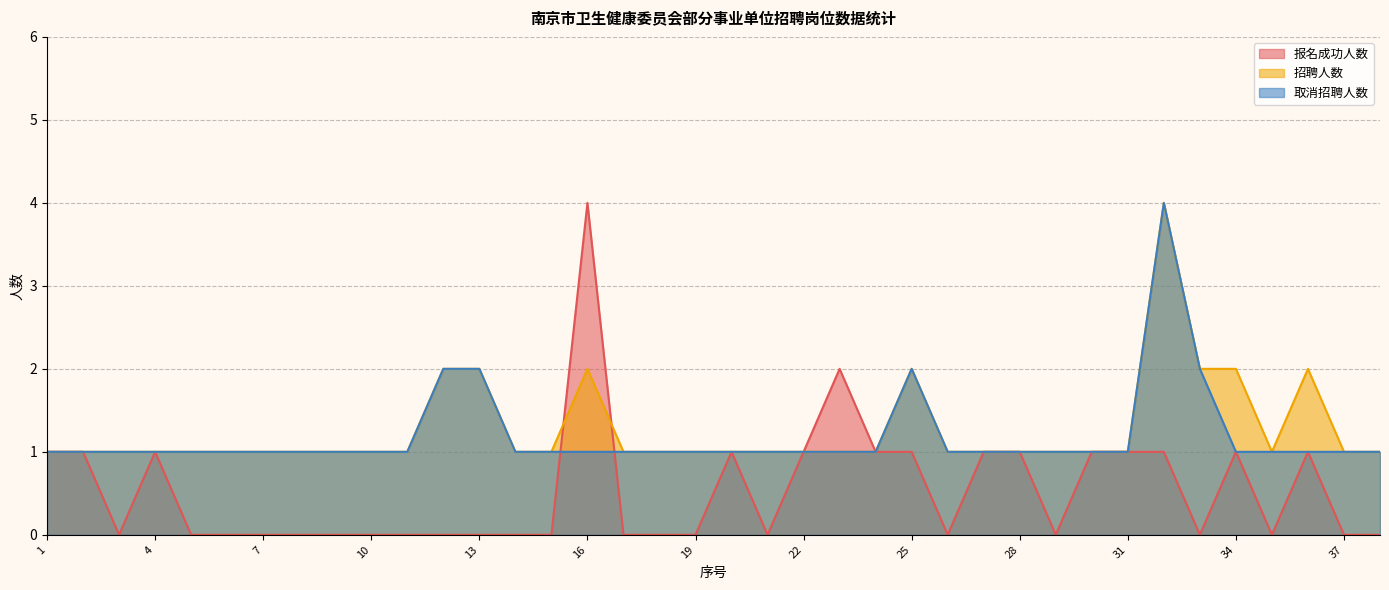

Which category has the highest value across all series?

16